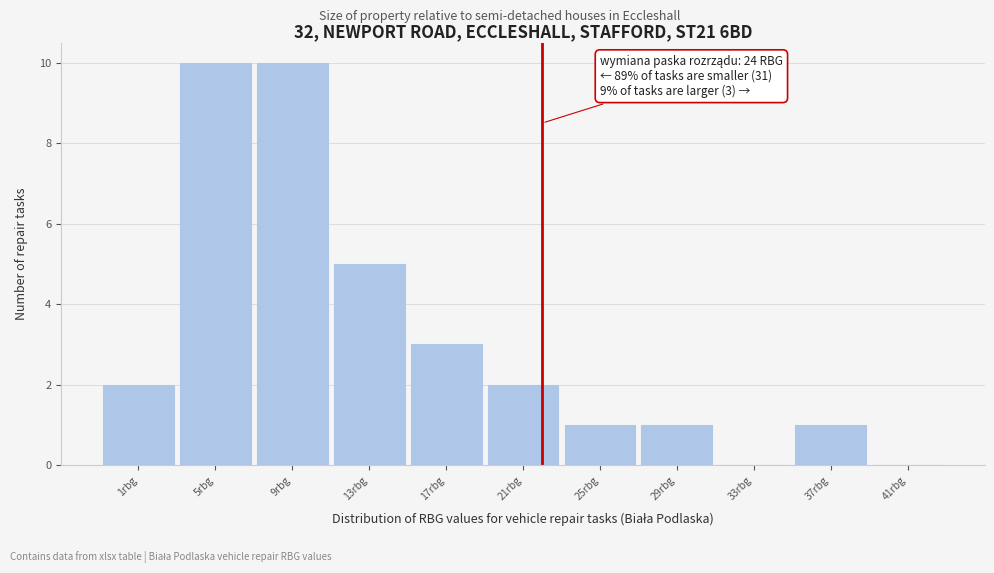

Reading left to right, extract all data points from this chart.

1rbg=2	5rbg=10	9rbg=10	13rbg=5	17rbg=3	21rbg=2	25rbg=1	29rbg=1	33rbg=0	37rbg=1	41rbg=0